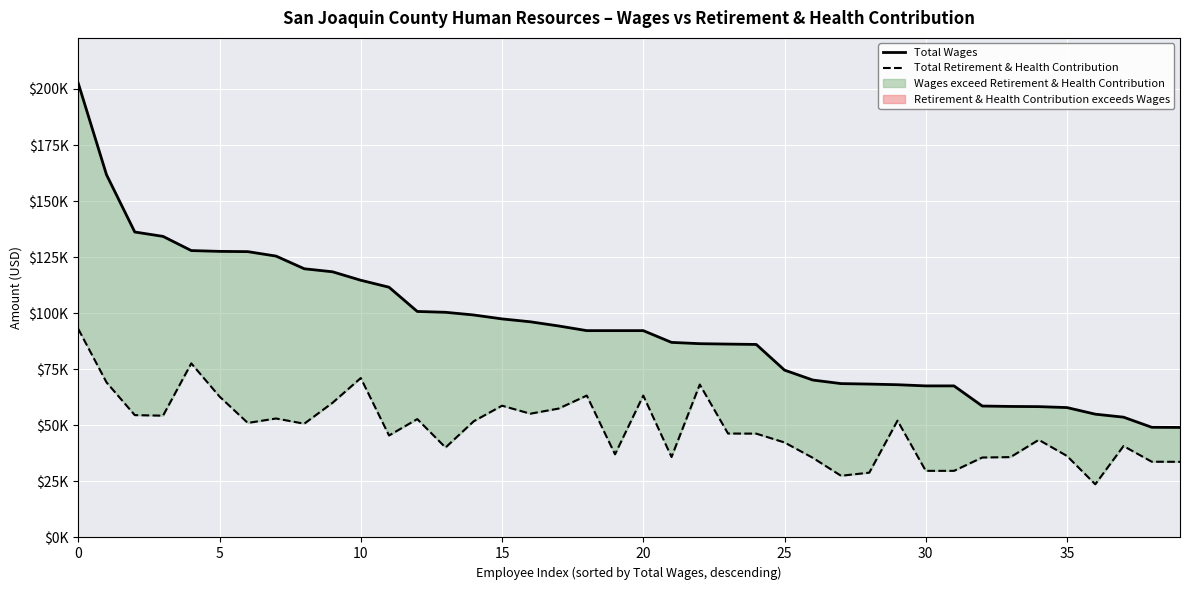

True or false: Total Wages and Total Retirement & Health Contribution intersect in this chart.

False